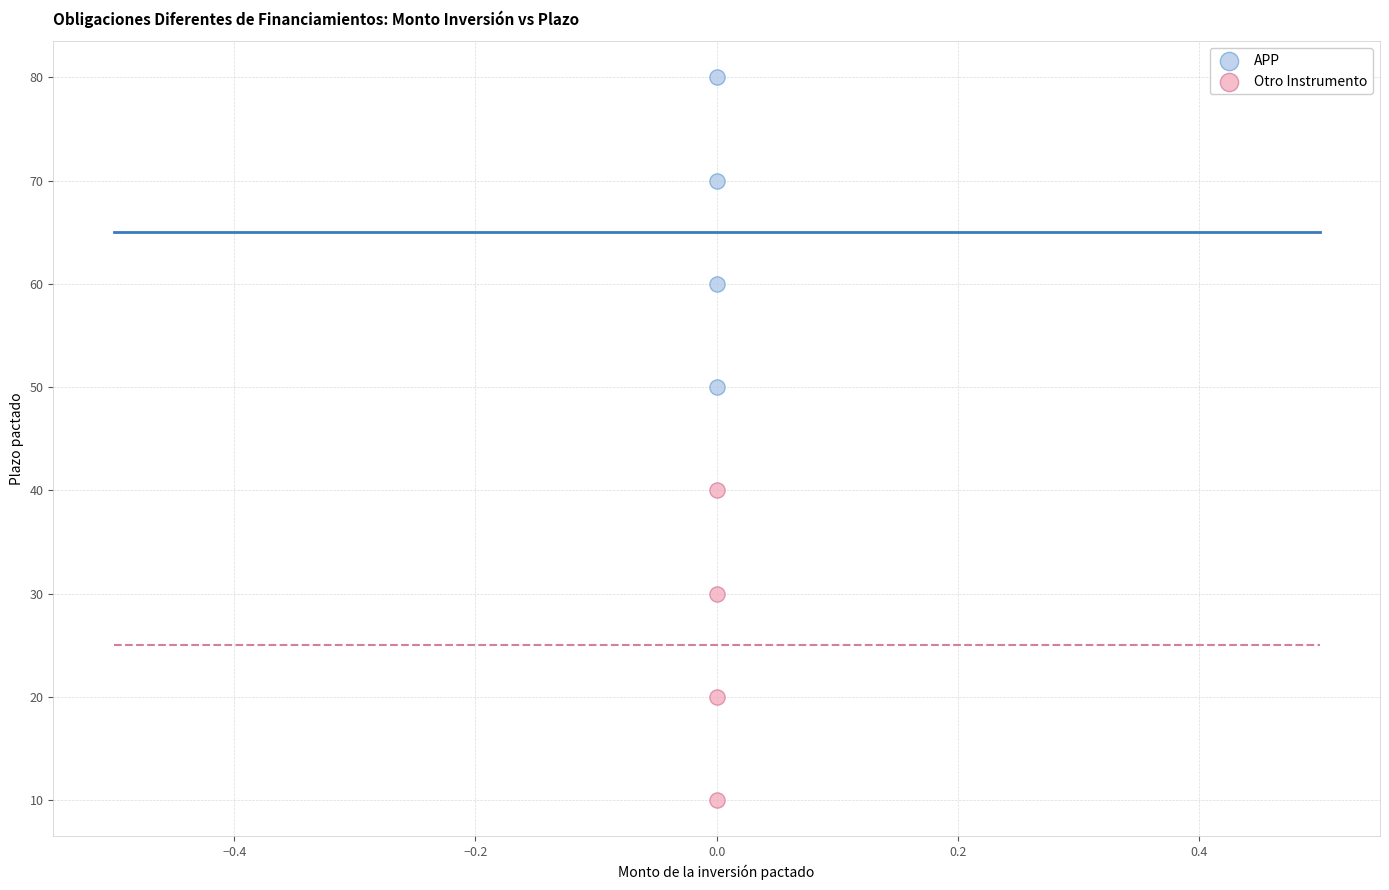

Which series contains the lowest Y value?

Otro Instrumento